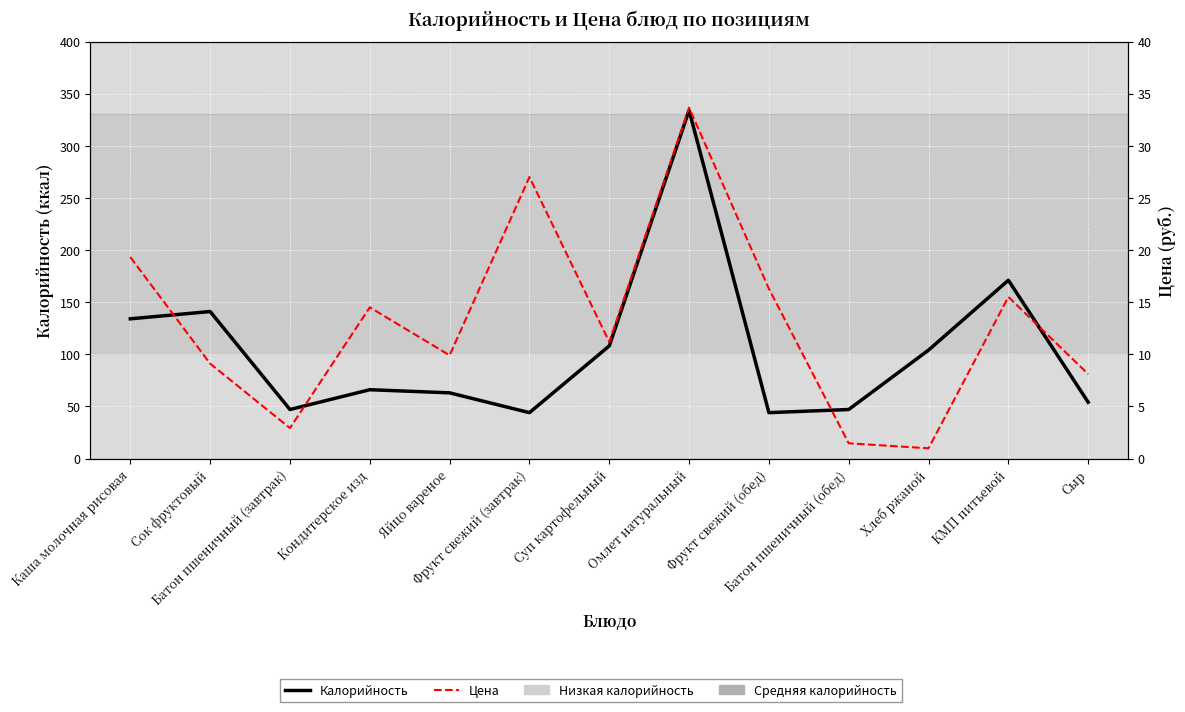

In Калорийность, how many points are higher than both neighbors (excluding endpoints)?

4